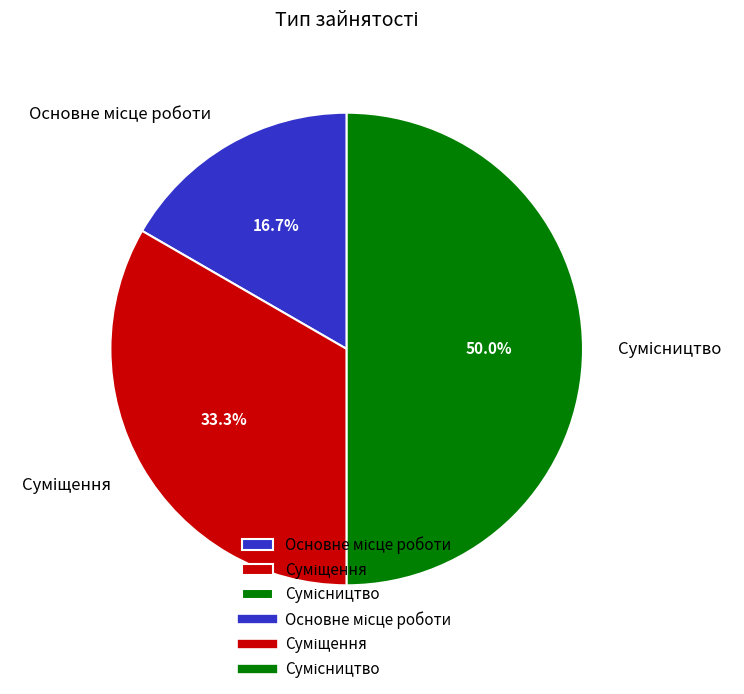

To the nearest percent, what is the difference between the largest and smallest slice percentages?

33%